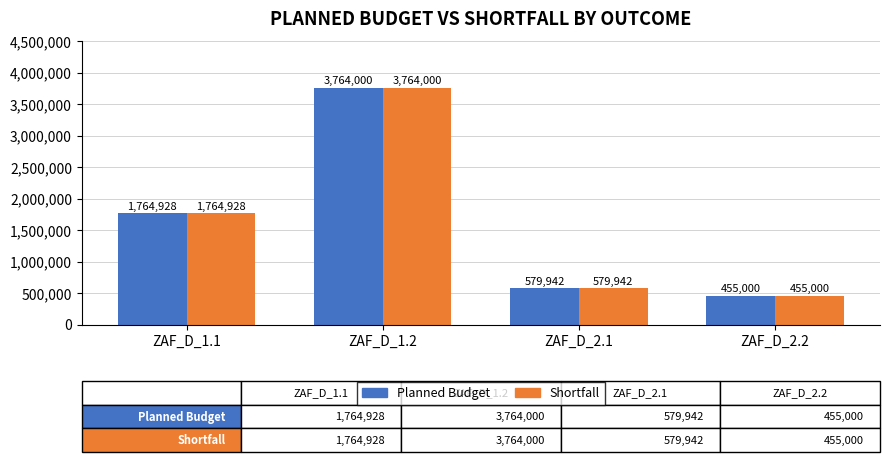

The Planned Budget series shows 3764000 at ZAF_D_1.2. True or false?

True